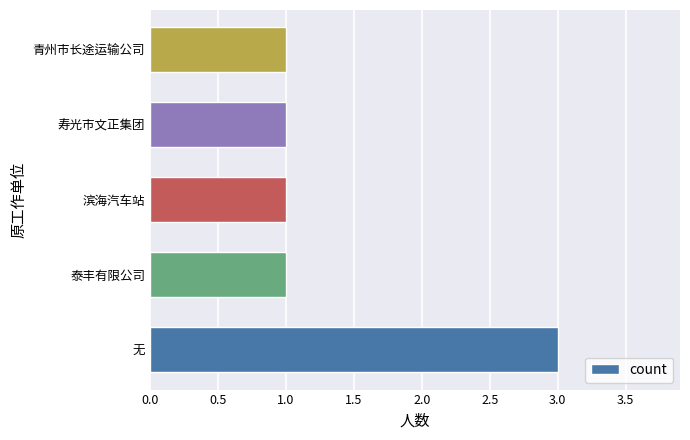

Count the number of categories in the chart.

5